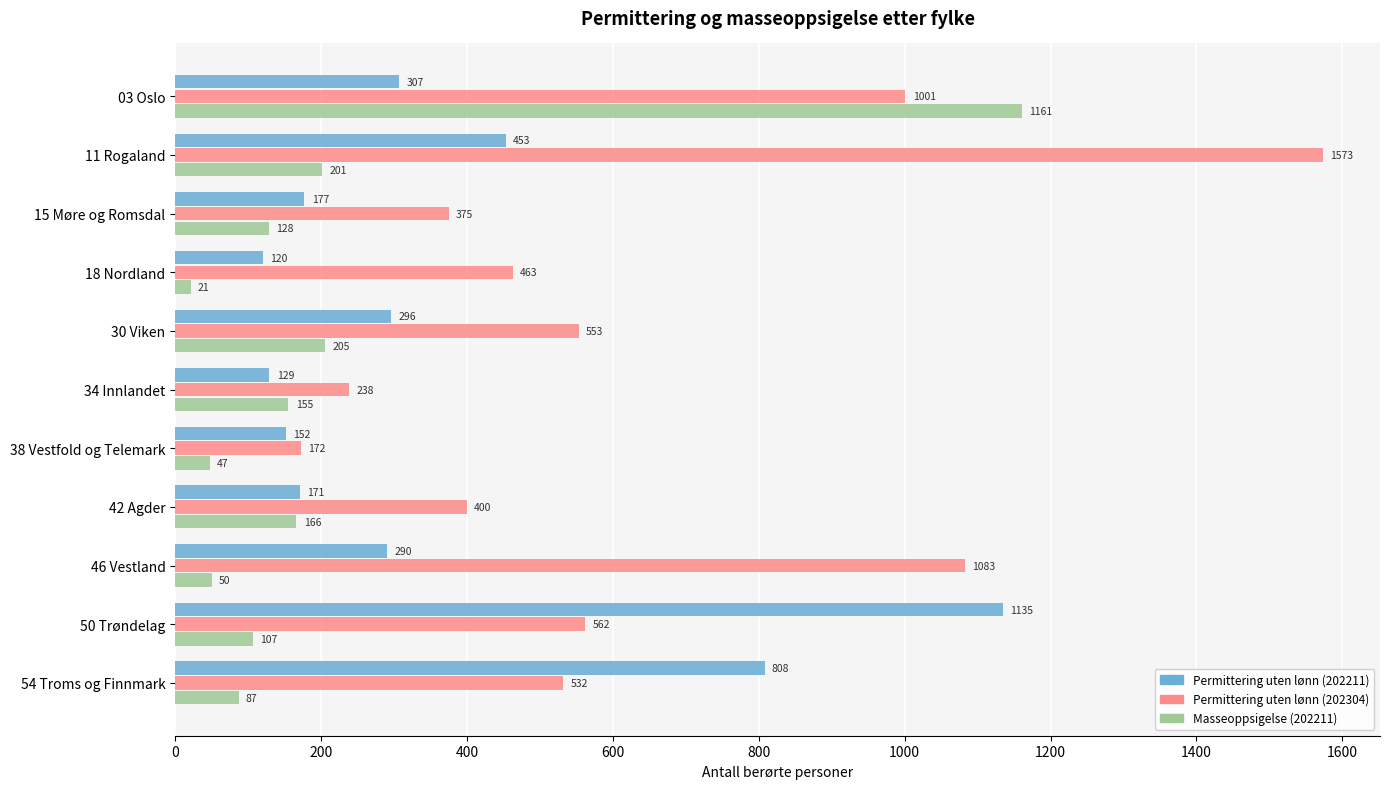

What is the total value across all series at 11 Rogaland?

2227